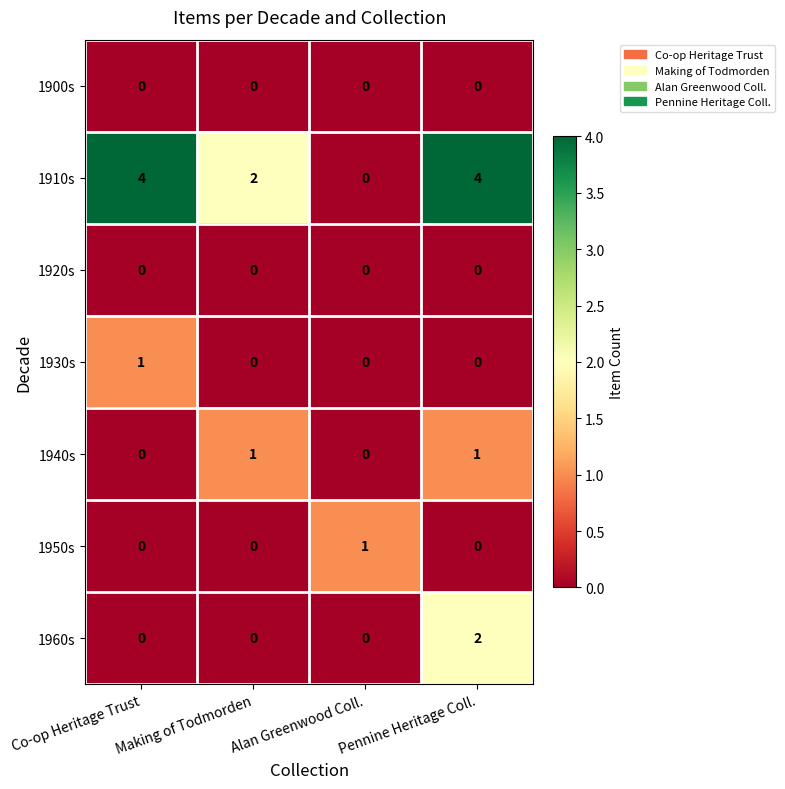

What is the greatest value displayed?

4